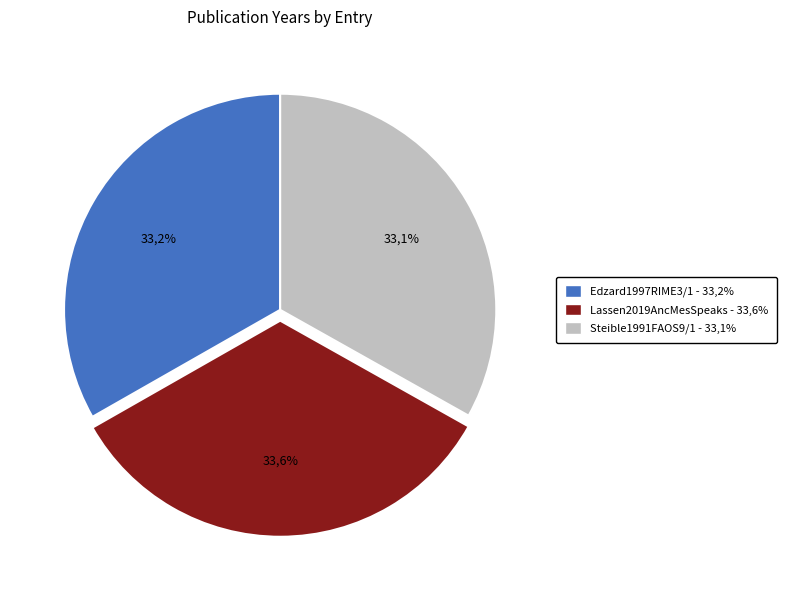

Is it true that Lassen2019AncMesSpeaks is 34% of the pie?

True